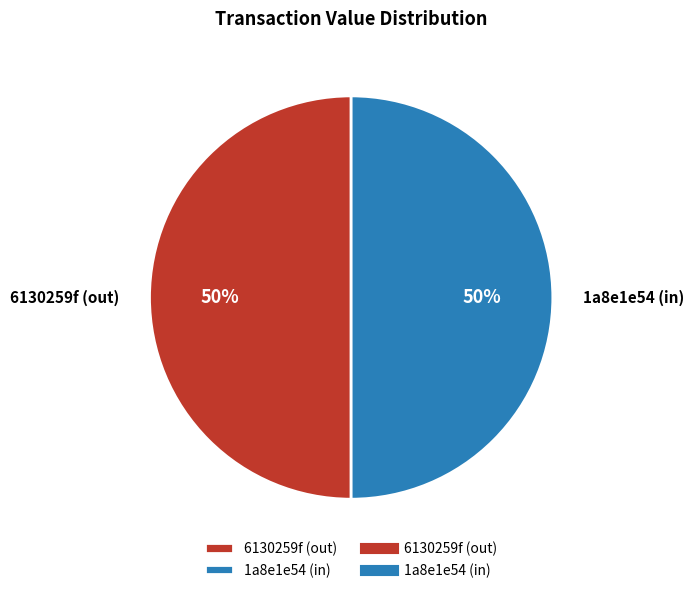

Combined, do 6130259f (out) and 1a8e1e54 (in) account for over 50%?

Yes